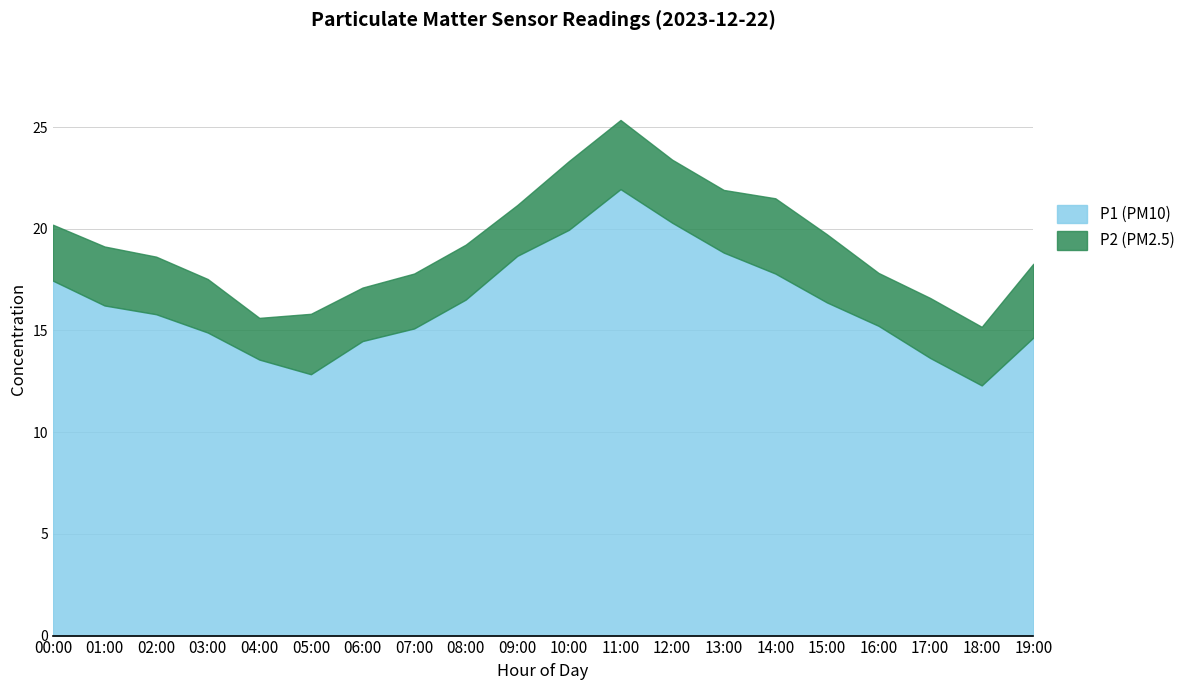

True or false: P1 has a value of 23.0 at 08:00.

False